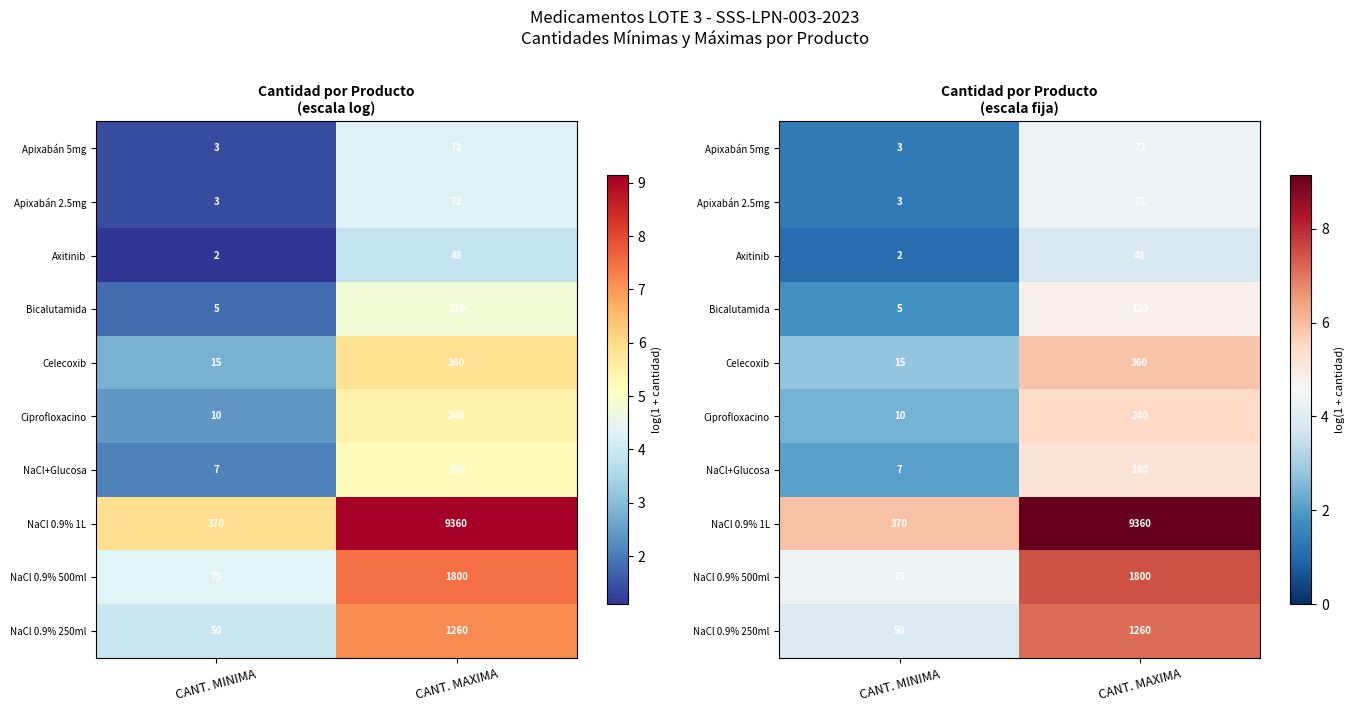

Is it true that Apixabán 2.5mg equals 4.3 at CANT. MAXIMA?

True